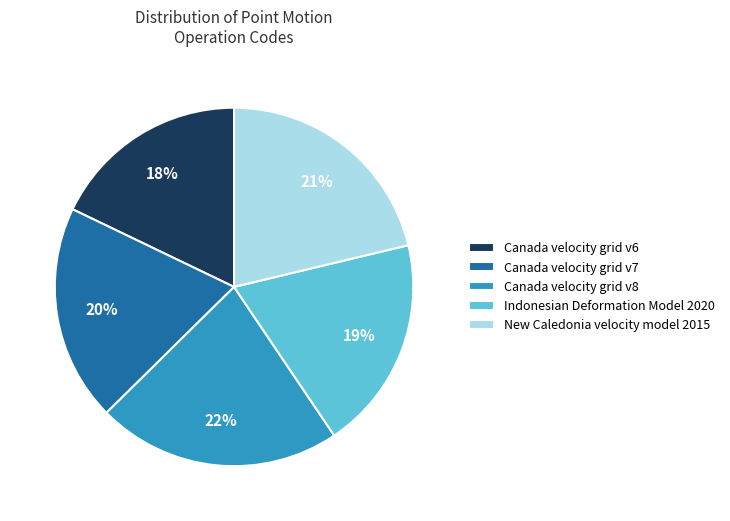

To the nearest percent, what is the average slice percentage?

20%